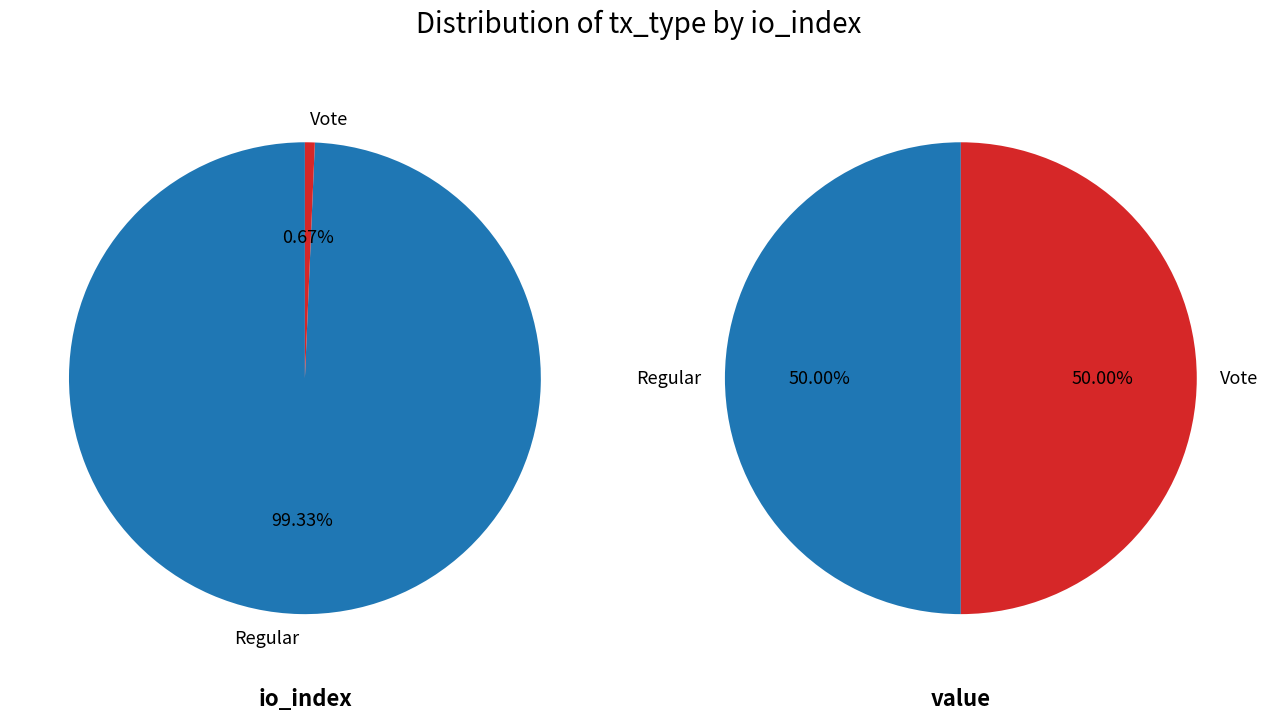

What is the total percentage of io_index and value?

100.0%